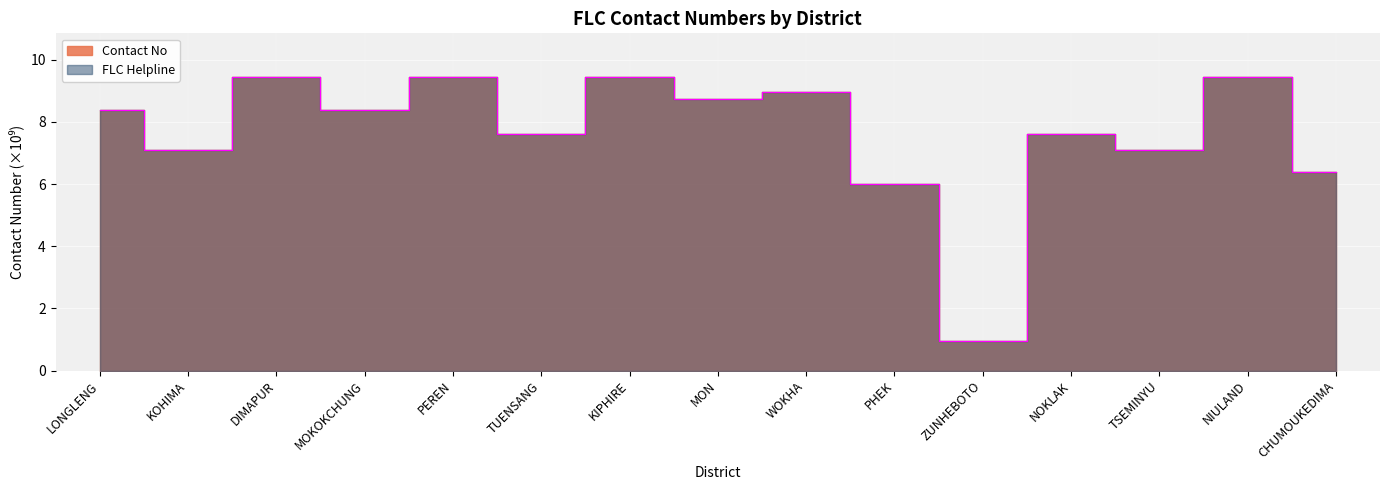

Which series has the largest total across all categories?

Contact No